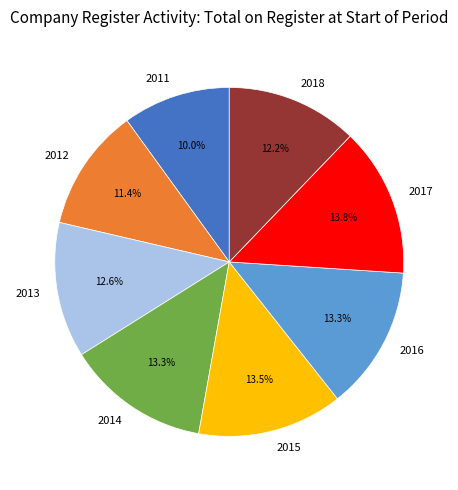

Does any single category account for the majority?

No